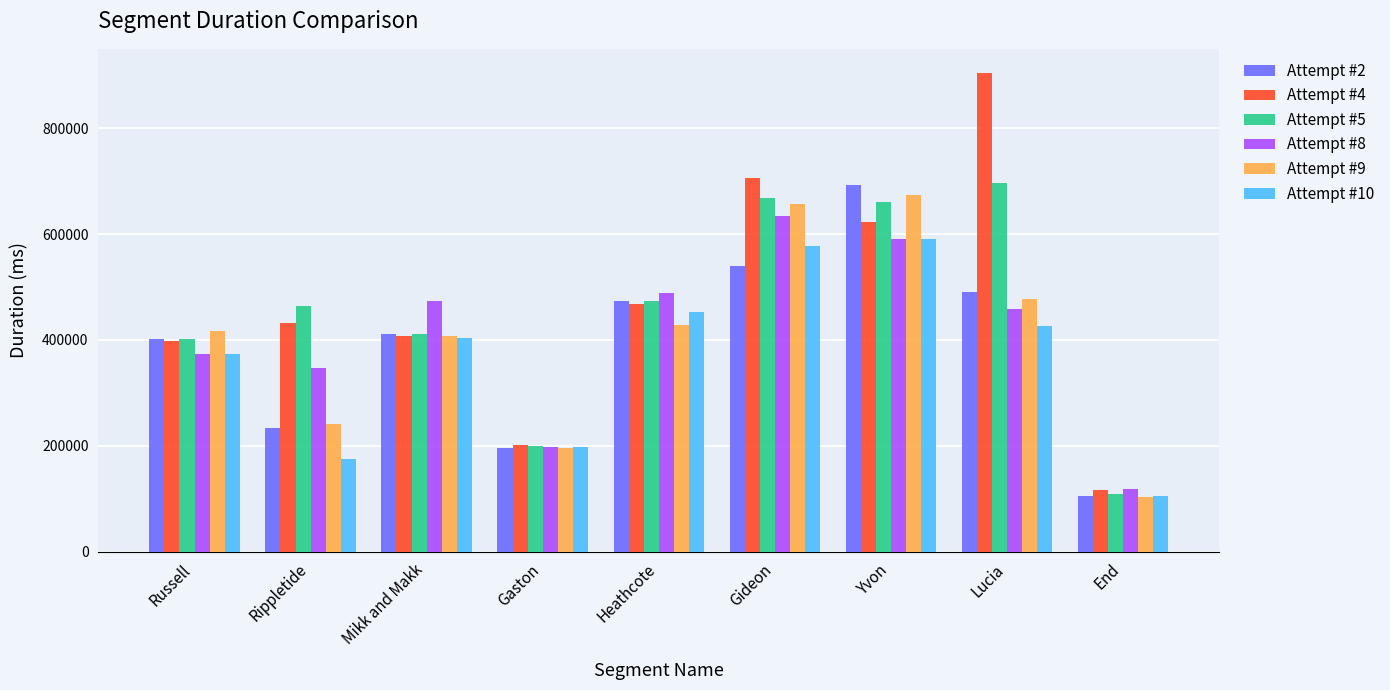

What is the label of the 2nd bar from the left?

Rippletide